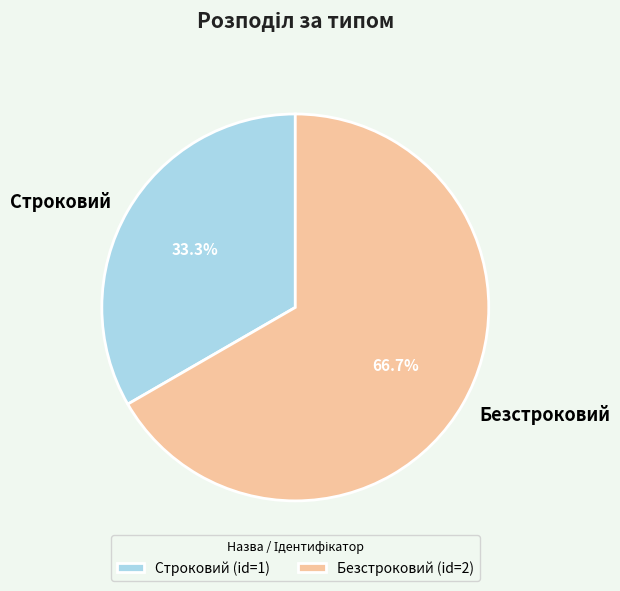

To the nearest percent, what is the difference between the Безстроковий and Строковий slice percentages?

33%